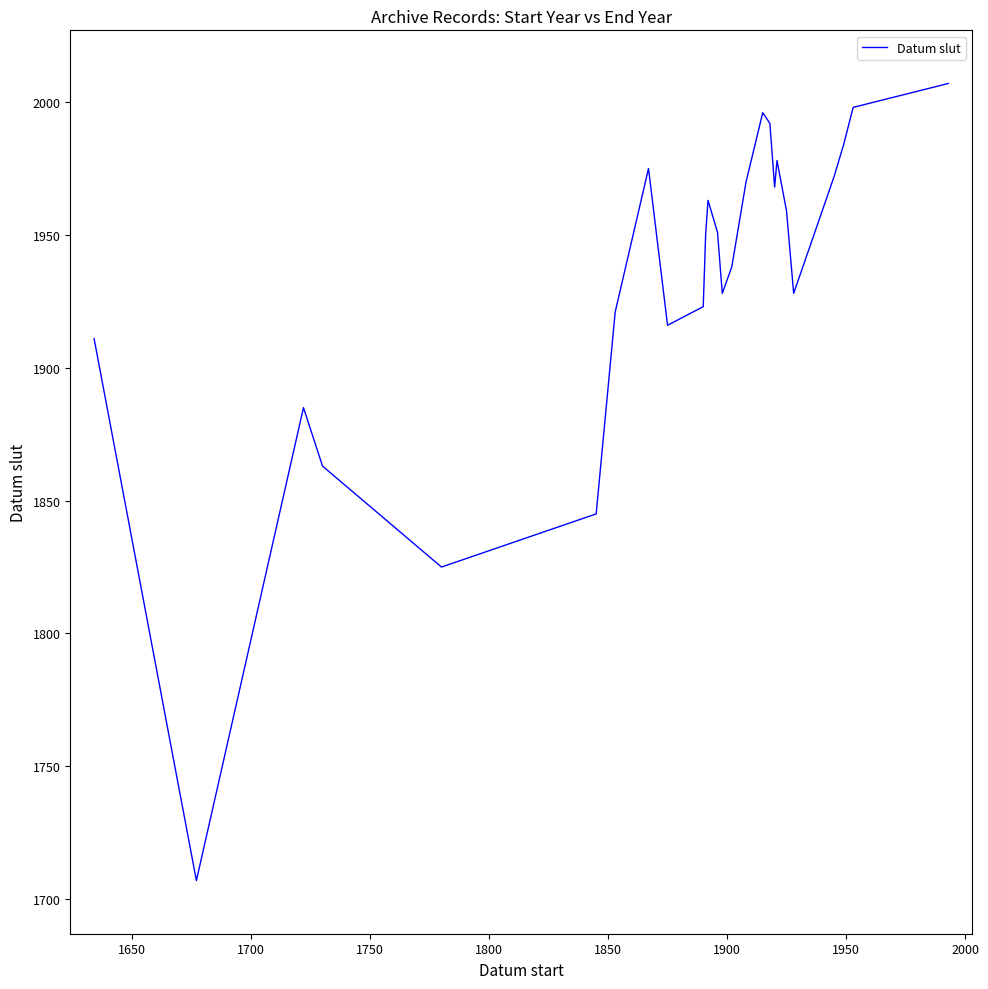

How many lines are shown in the chart?

1